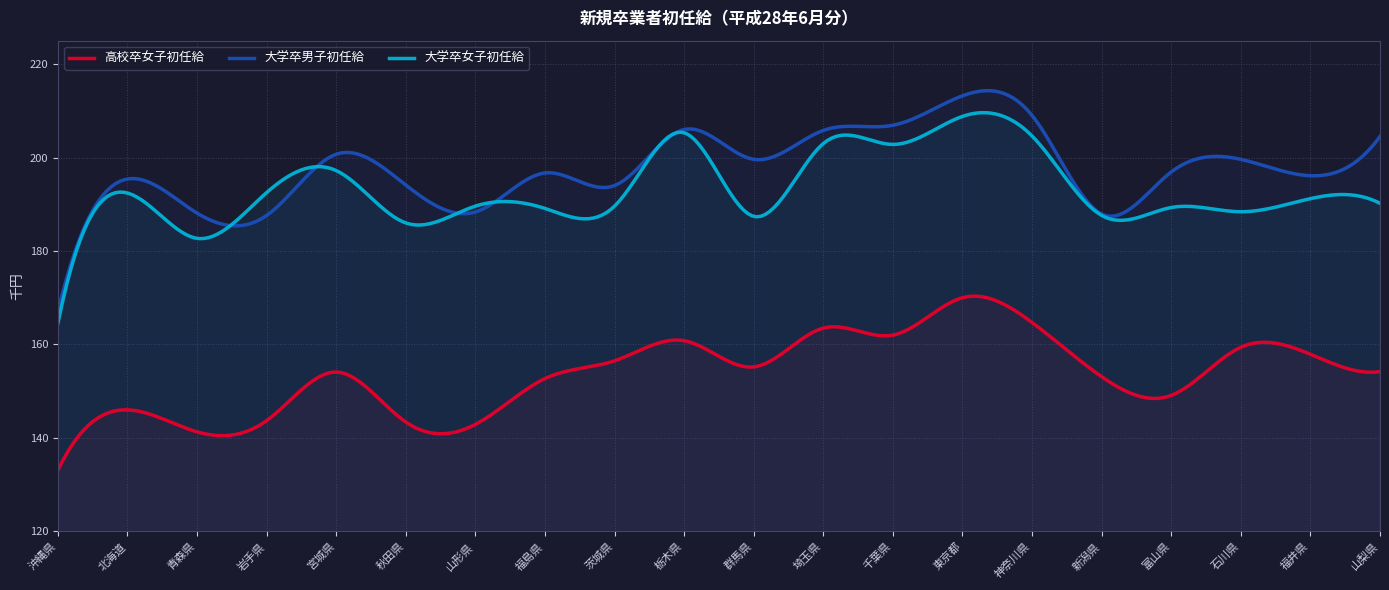

How many lines are shown in the chart?

3